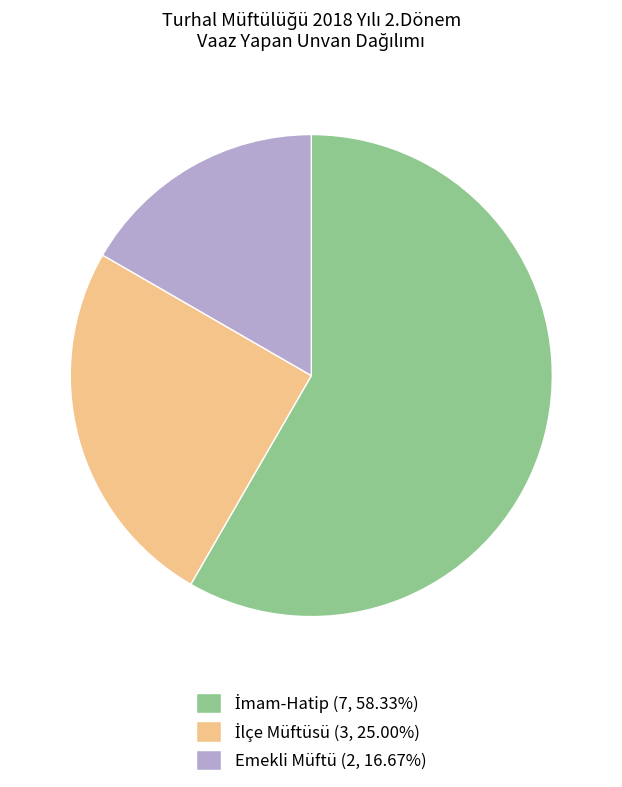

Does Emekli Müftü (2, 16.67%) account for over 50% of the chart?

No